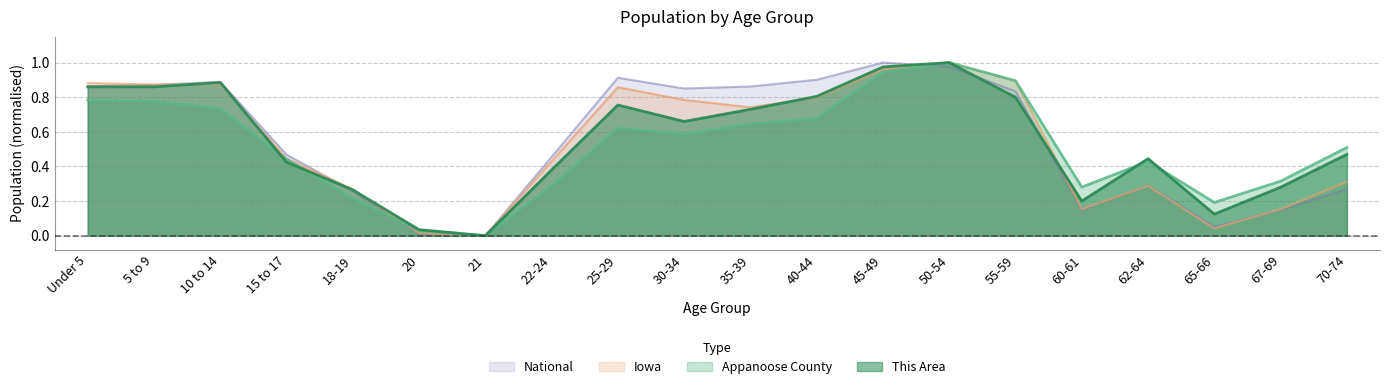

Between 18-19 and 25-29, which series saw the biggest shift?

National